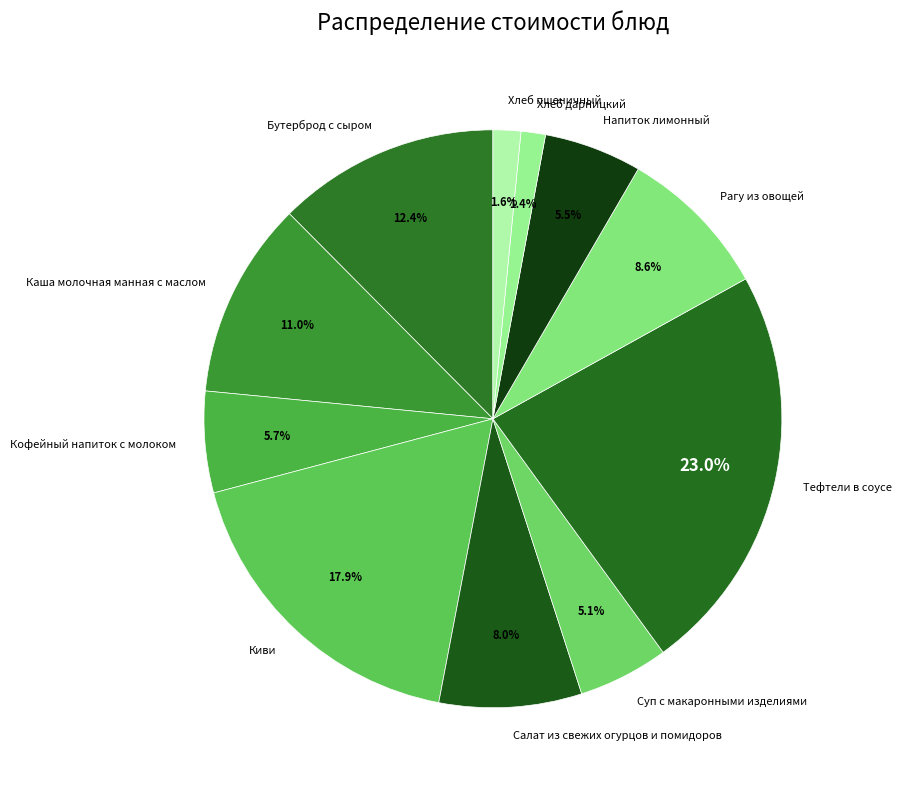

To the nearest percent, what percentage of the pie is Тефтели в соусе?

23%